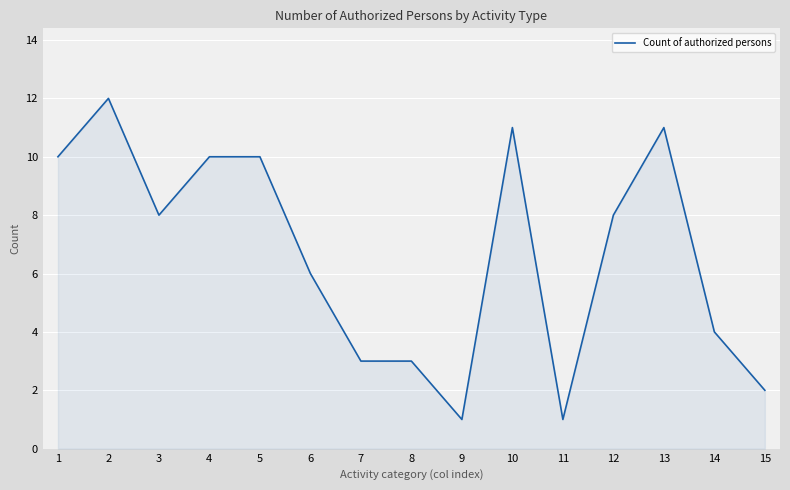

What is the smallest value displayed?

1